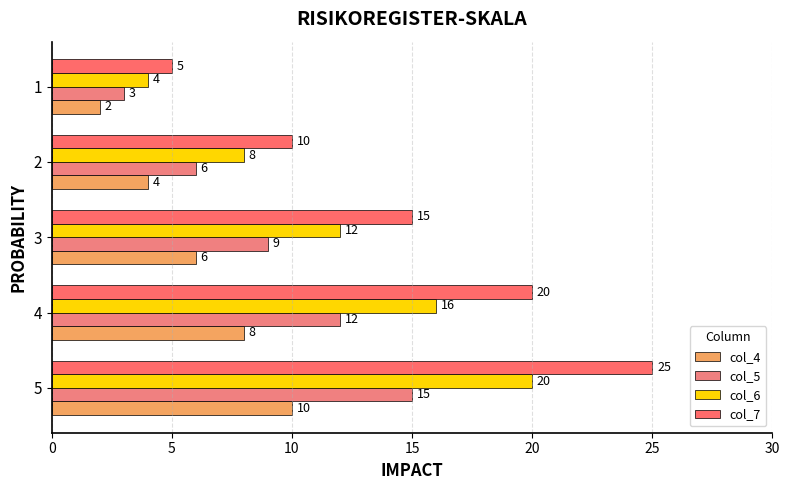

The value of col_7 at 5 is 5. True or false?

False